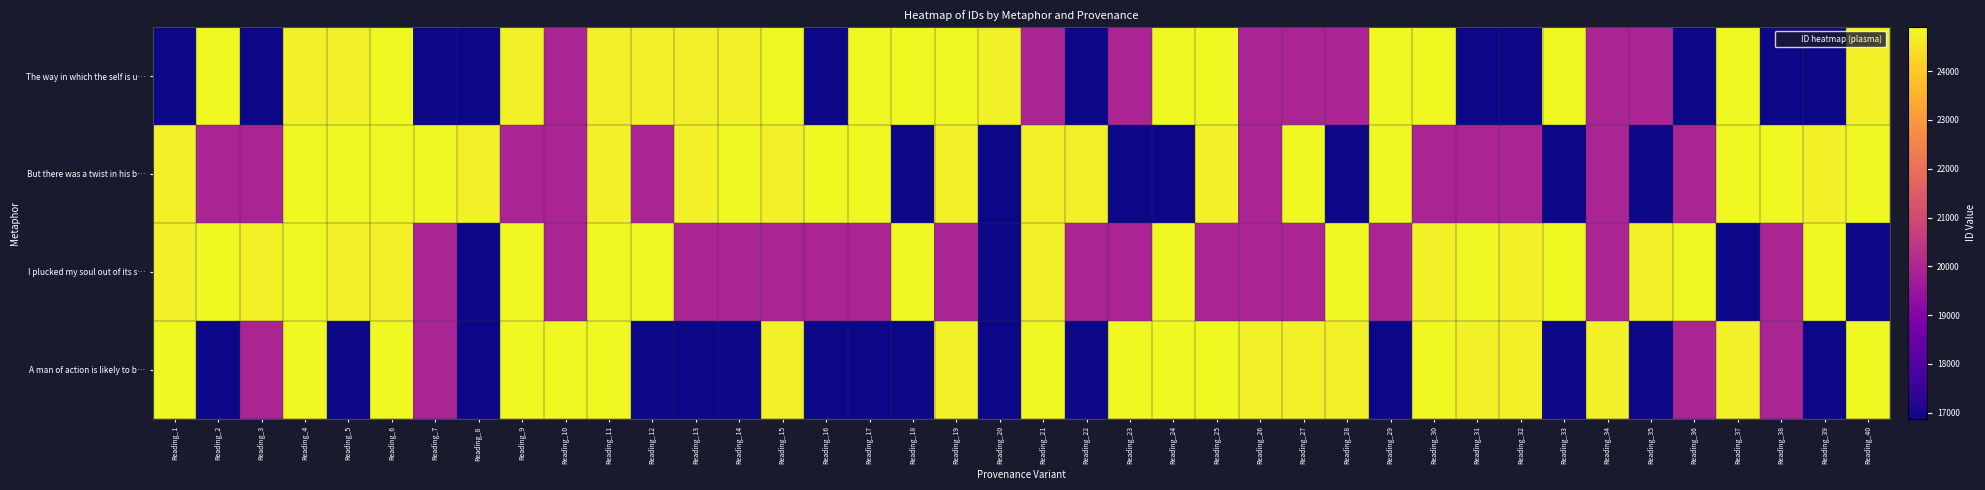

Which category has the lowest value across all series?

Reading_1